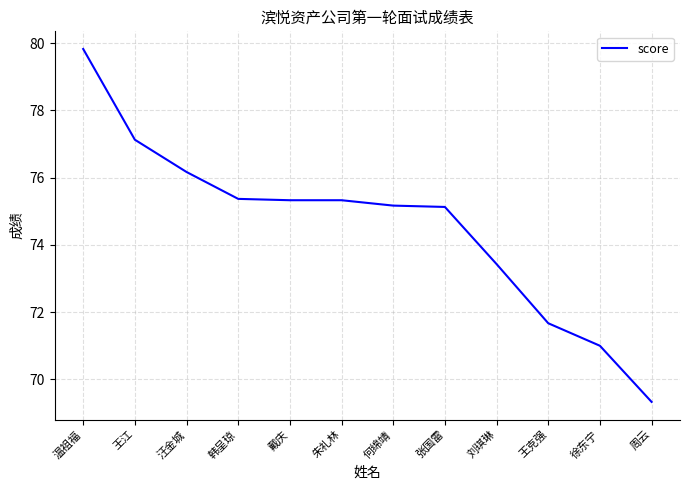

What is the maximum value shown in the chart?

79.8